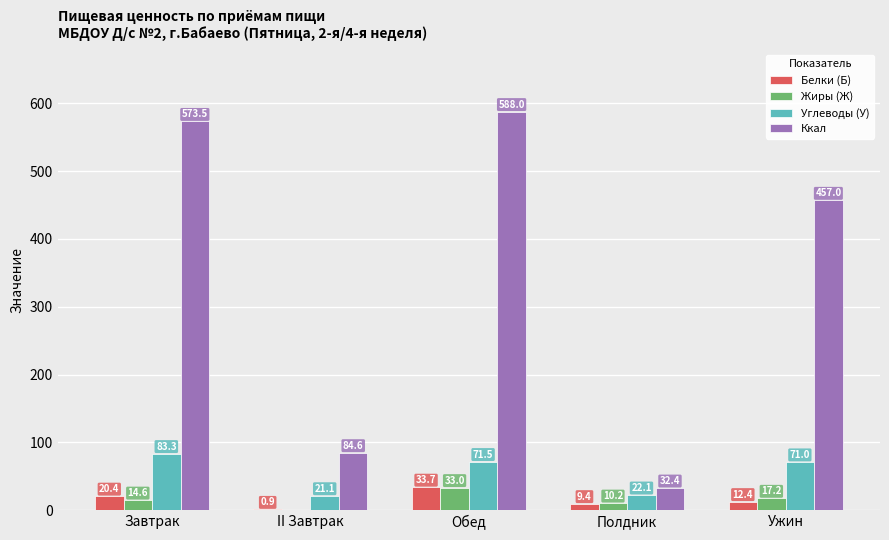

How many groups of bars are there?

5